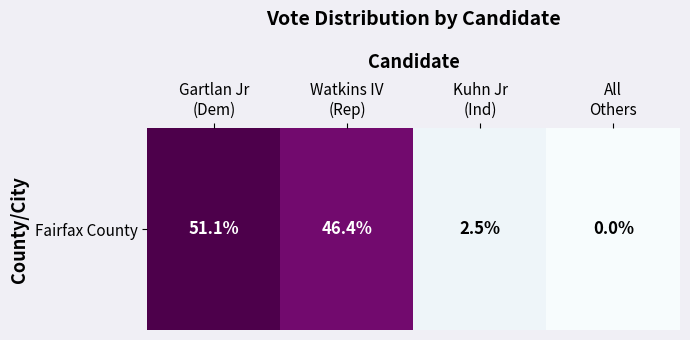

What is the difference between the maximum and minimum values?

51.1